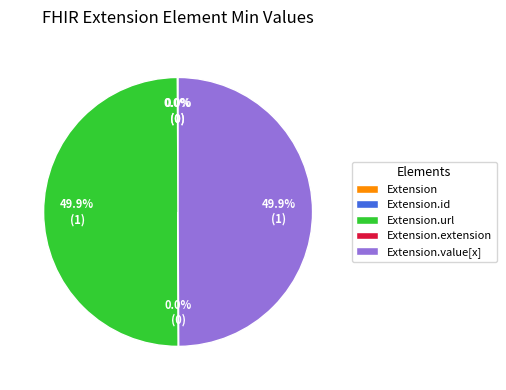

Count the number of slices in the pie.

5